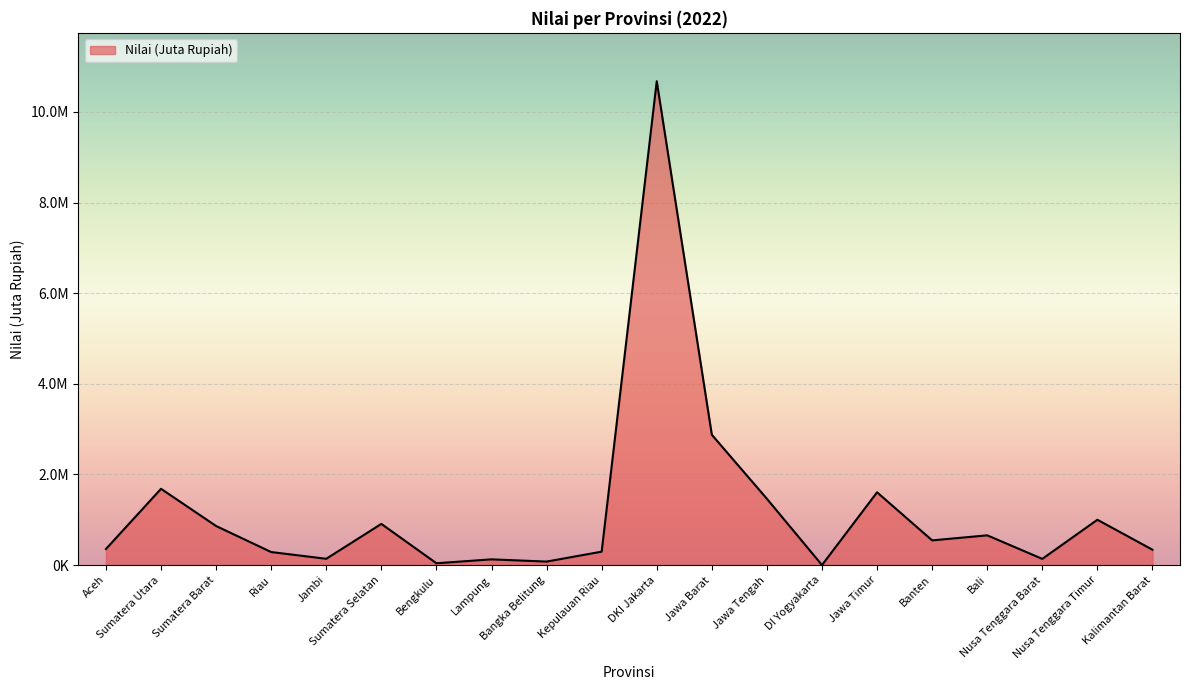

Does the chart display data point markers on the line(s)?

No